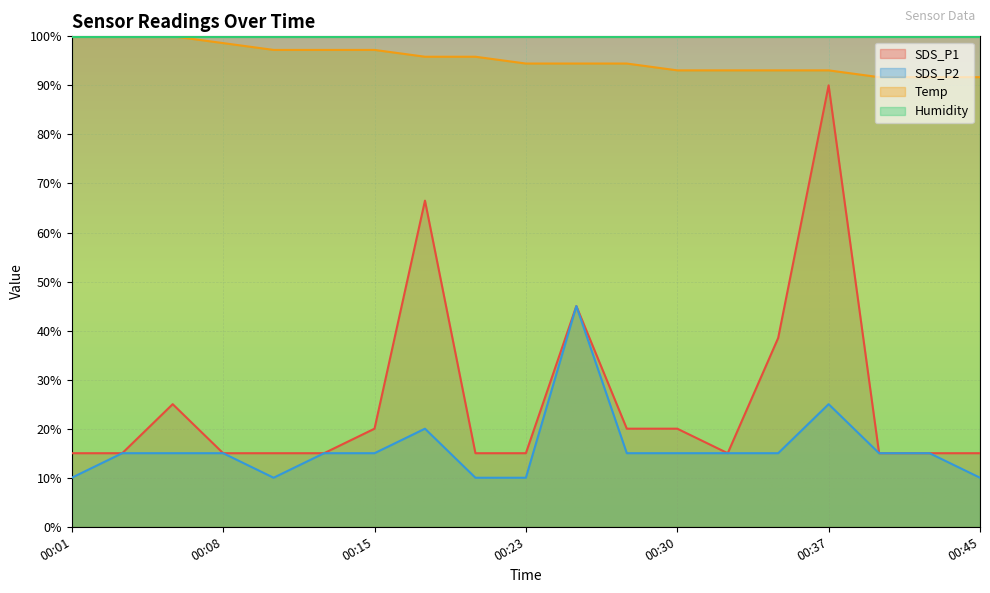

What is the minimum value for SDS_P2?

10.0